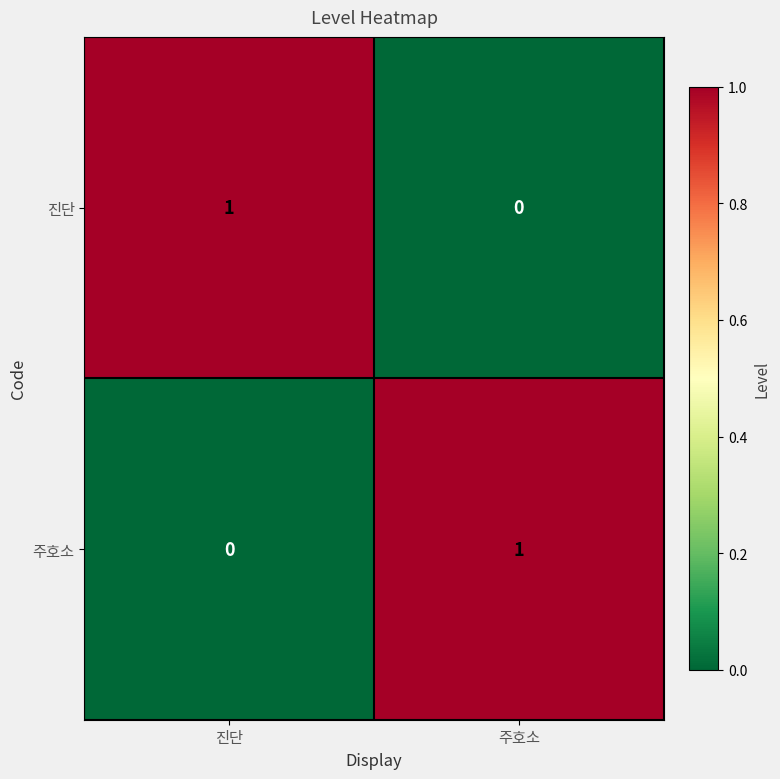

At which label does 진단 reach its peak?

진단